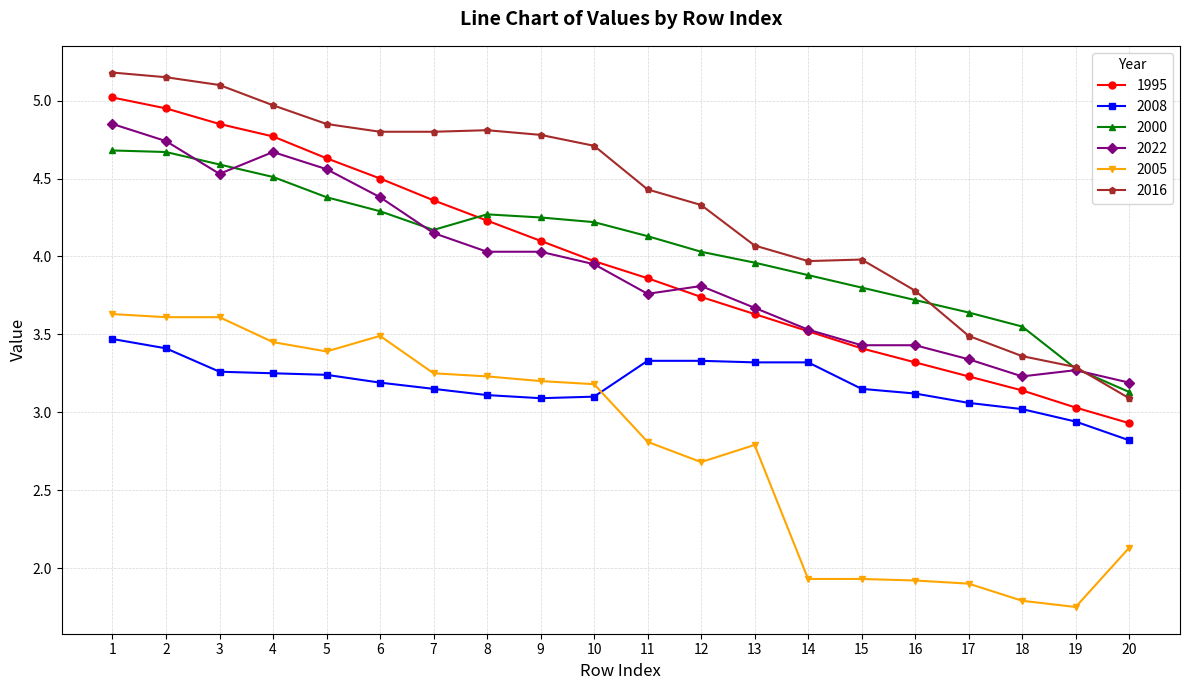

What is the difference between the highest and lowest values at 10?

1.6